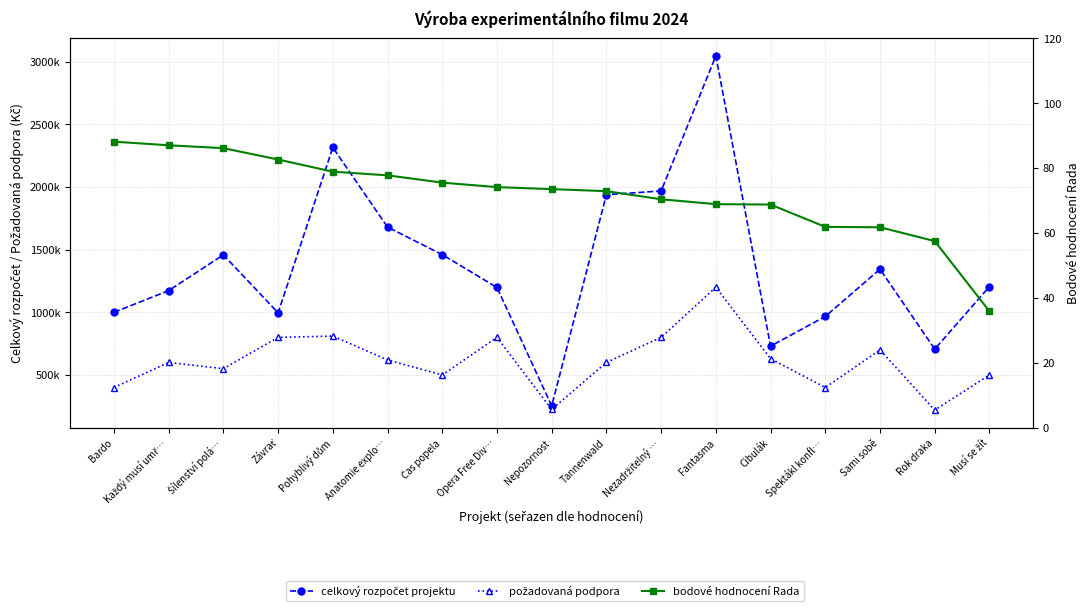

Which series has the largest total across all categories?

celkový rozpočet projektu